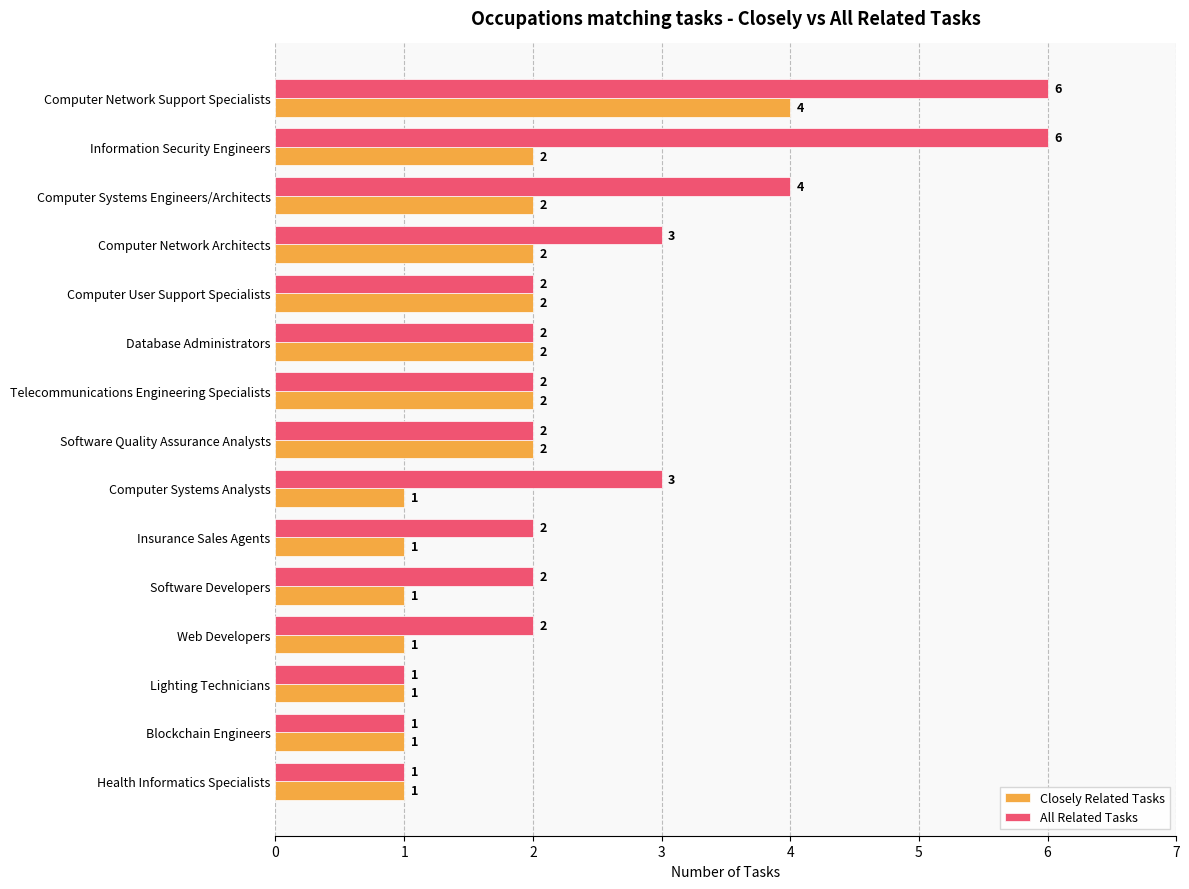

Rank the series by their average value, from lowest to highest.

Closely Related Tasks, All Related Tasks